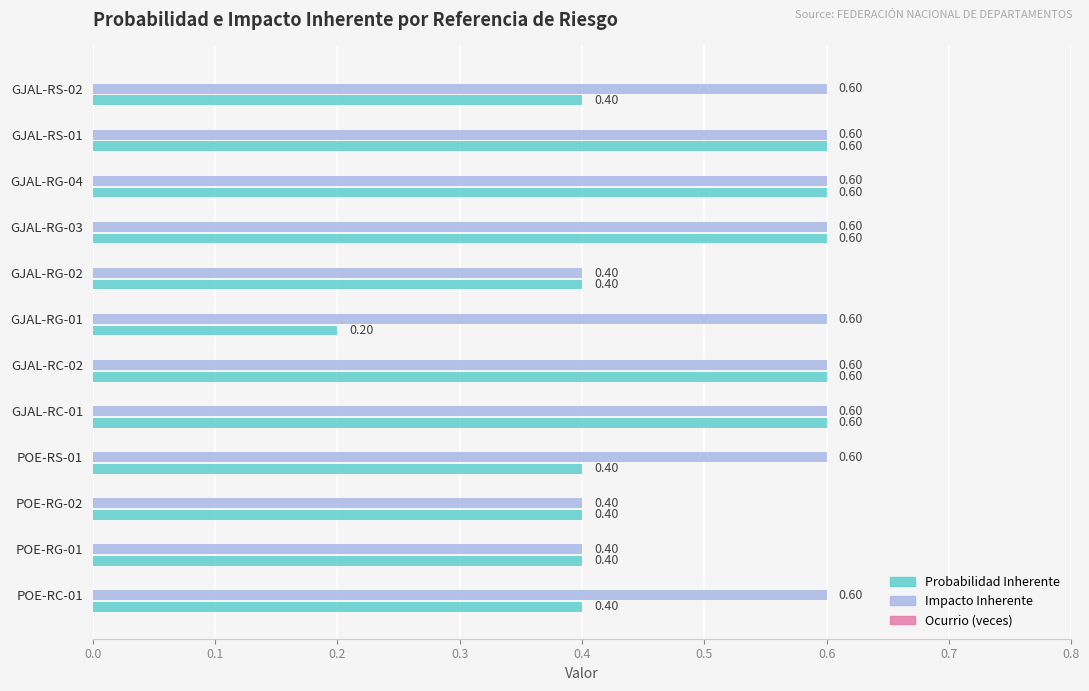

List the series in order of their overall mean, highest first.

Impacto Inherente, Probabilidad Inherente